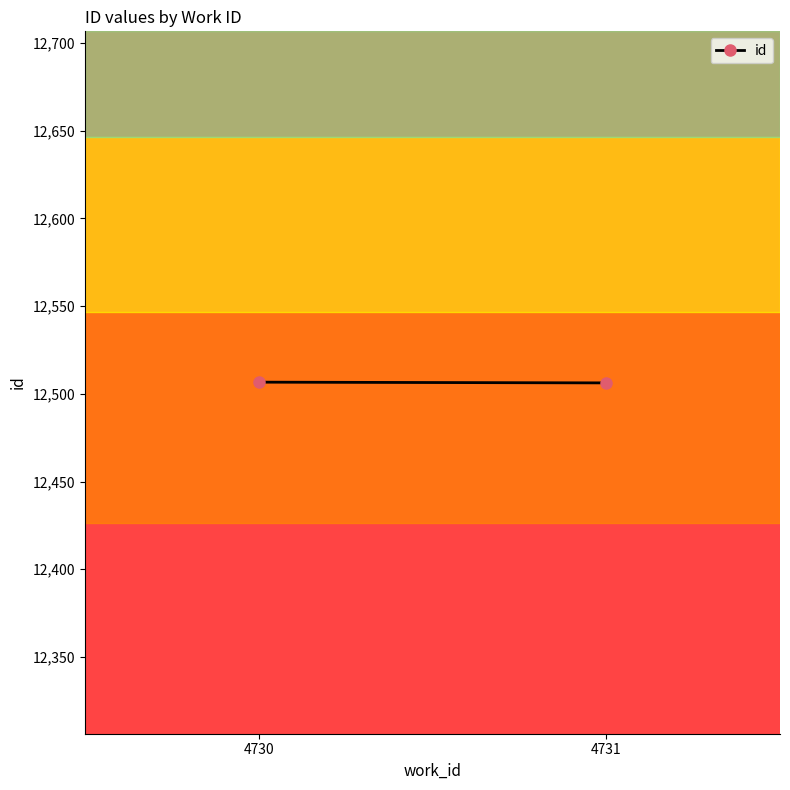

List the labels in order of value, smallest first.

4731, 4730